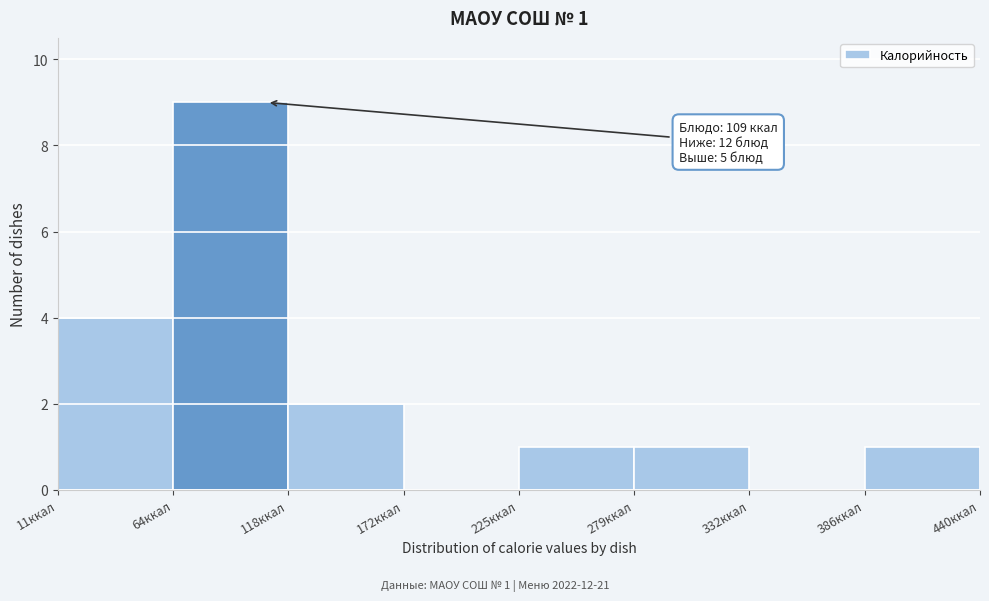

Which range on the x-axis has the tallest bar?

60 to 120